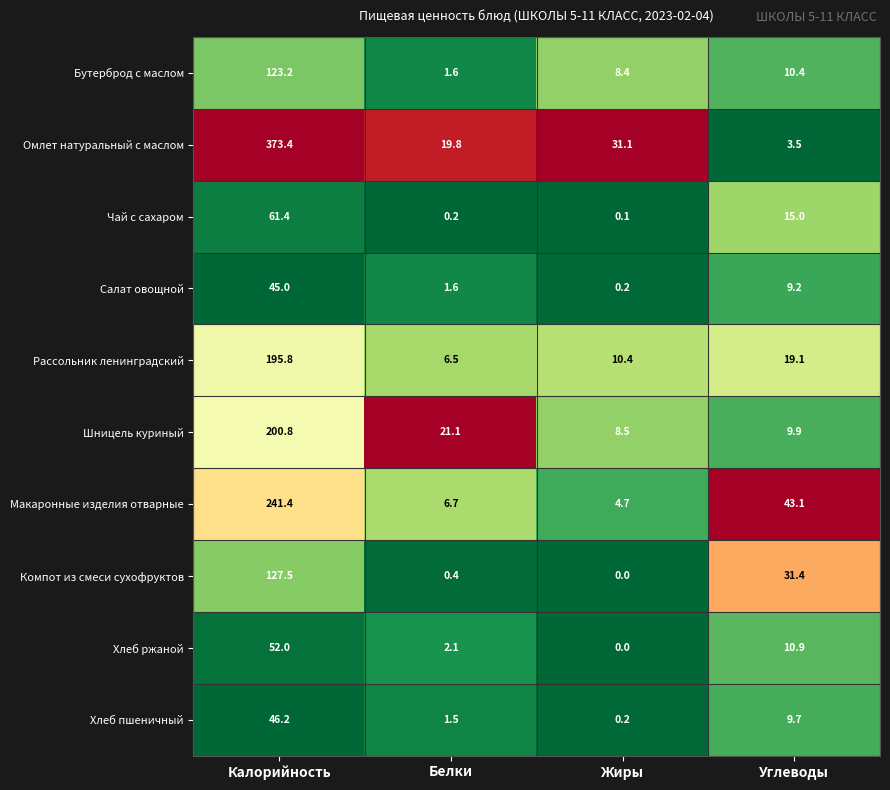

List the series in order of their peak value, lowest first.

Салат овощной, Хлеб пшеничный, Хлеб ржаной, Чай с сахаром, Бутерброд с маслом, Компот из смеси сухофруктов, Рассольник ленинградский, Шницель куриный, Макаронные изделия отварные, Омлет натуральный с маслом